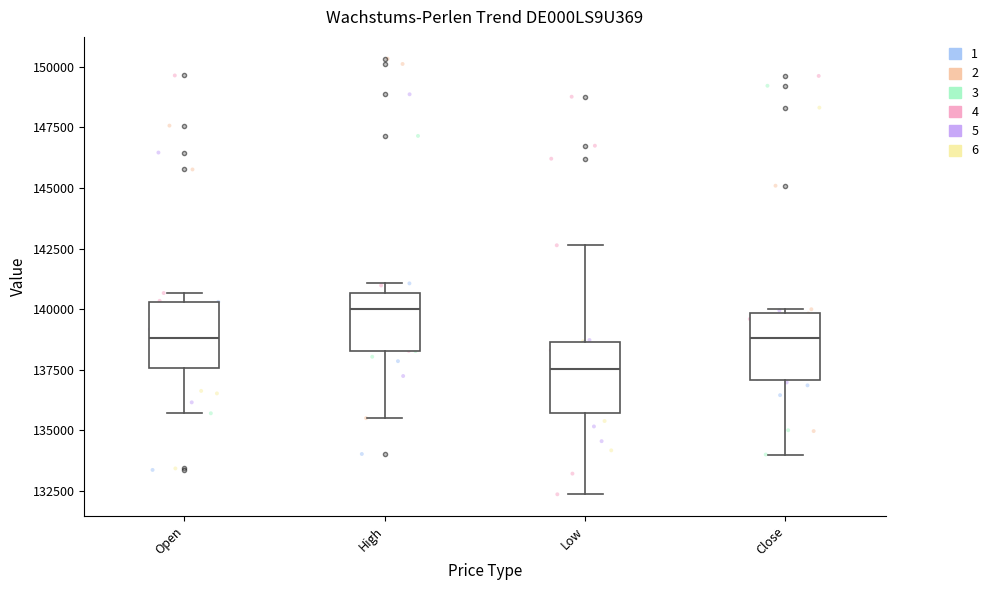

Reading left to right, transcribe this box plot: for each box, give where its median line is, the range the box spans, and where its two whiskers end, as read against the y-axis. The values are not printed on the chart, so give them approximately, as read against the axis.

Open: median 139000, box 137500 to 140500, whiskers 135500 to 140500 (just above the box's upper edge)
High: median 140000, box 138500 to 140500, whiskers 135500 to 141000
Low: median 137500, box 135500 to 138500, whiskers 132500 to 142500
Close: median 139000, box 137000 to 140000, whiskers 134000 to 140000